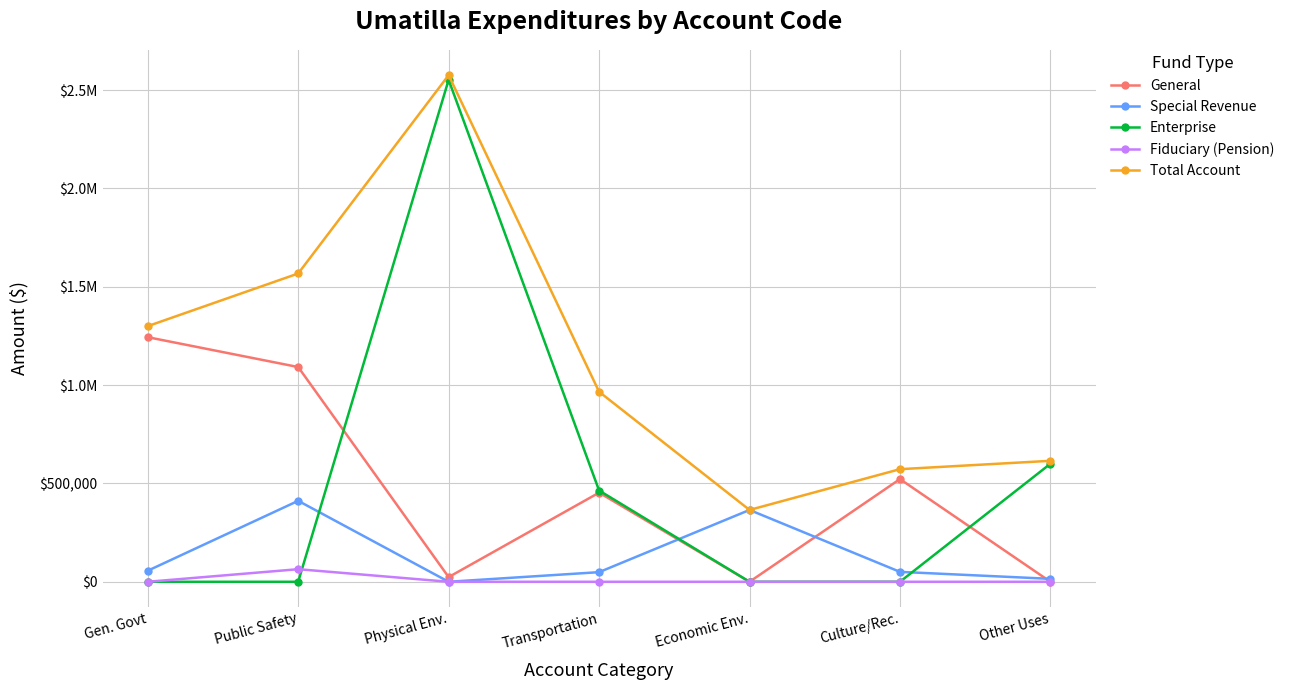

What is the sum of all Fiduciary (Pension) values?

63990